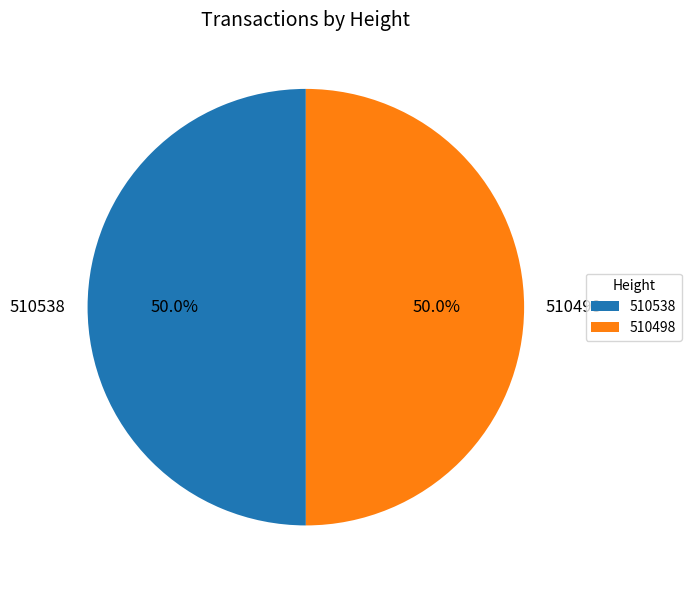

Approximately how many times larger is the value at 510498 compared to 510538?

1.0